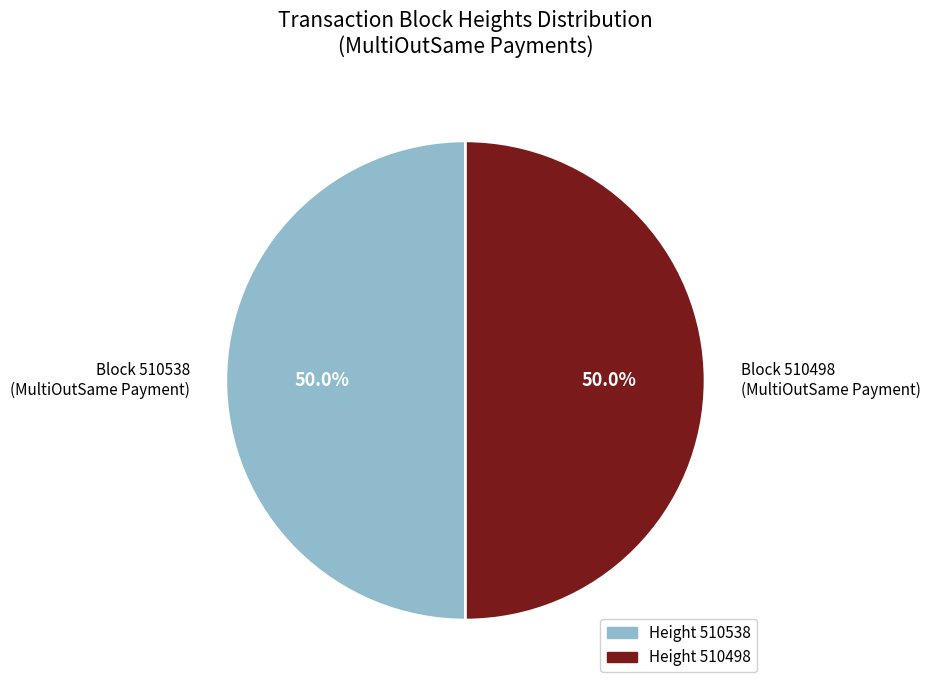

Combined, what portion of the pie is Block 510538 (MultiOutSame Payment) and Block 510498 (MultiOutSame Payment)?

100.0%